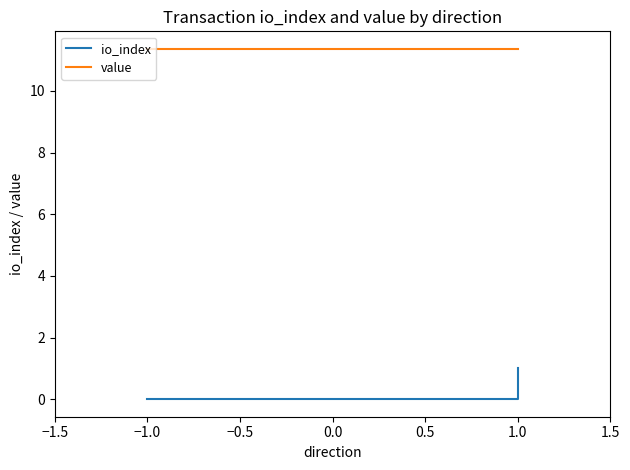

What is the greatest value displayed?

11.4